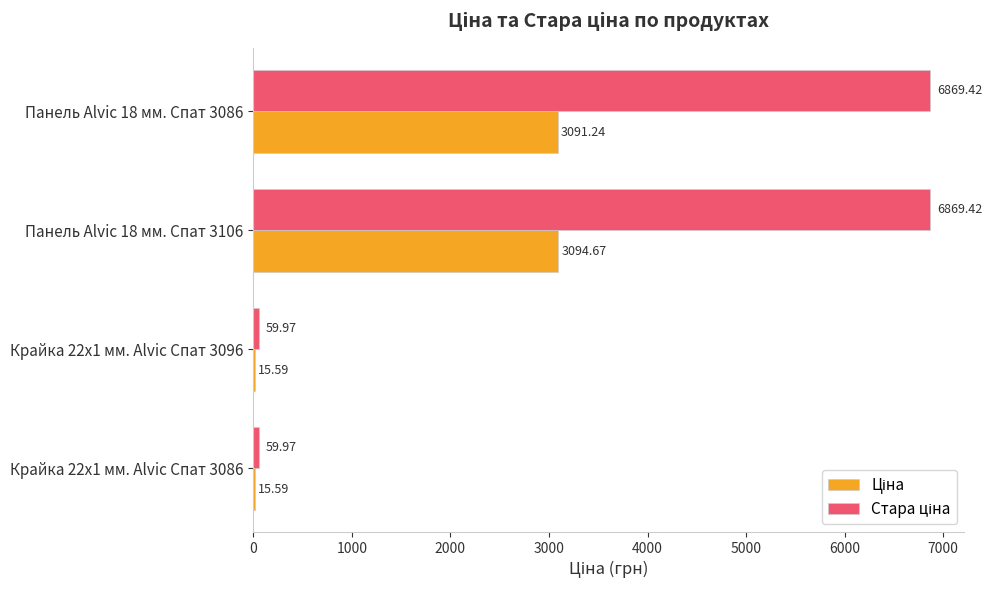

At which category is the sum across all series the highest?

Панель Alvic 18 мм. Спат 3106